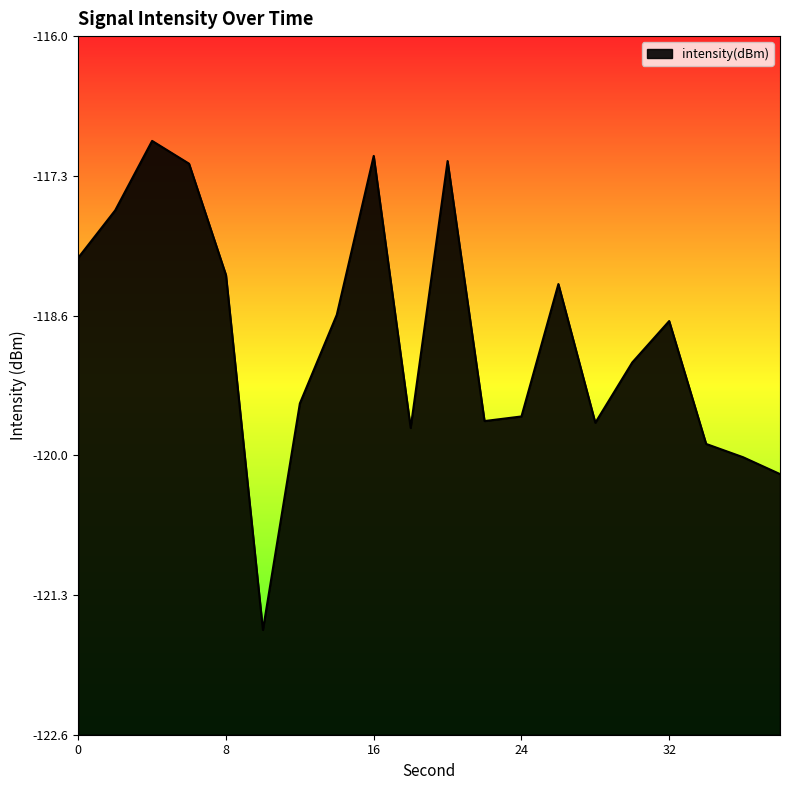

True or false: the data shows -119.7 at 18.

True